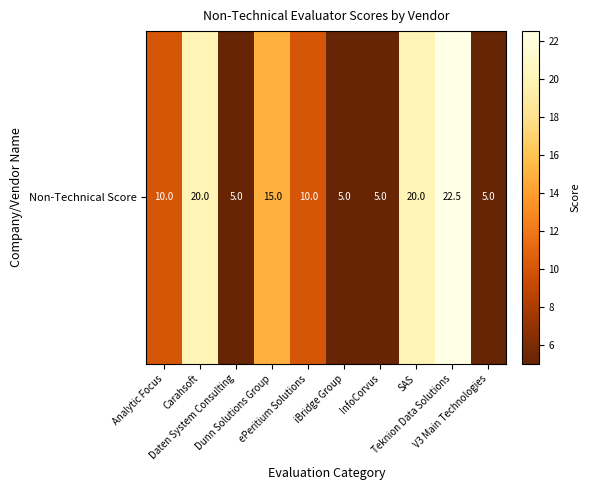

Reading left to right, list all the values displayed in this chart.

10.0	20.0	5.0	15.0	10.0	5.0	5.0	20.0	22.5	5.0